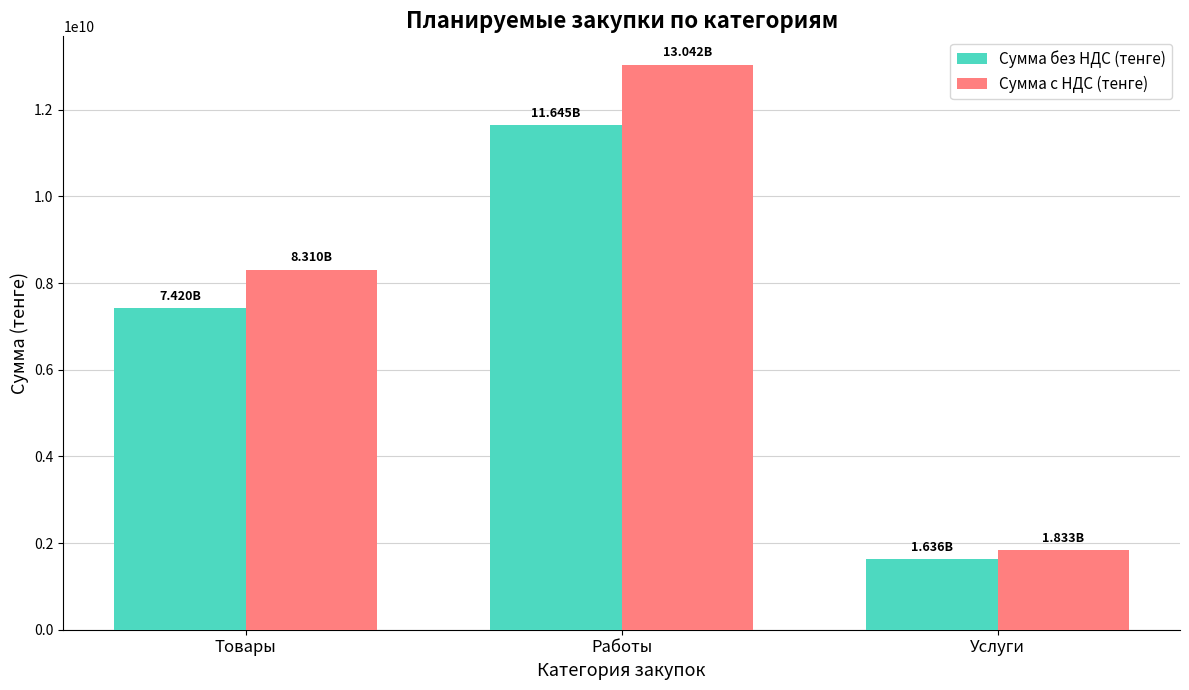

Which series has the largest range (max minus min)?

Сумма с НДС (тенге)